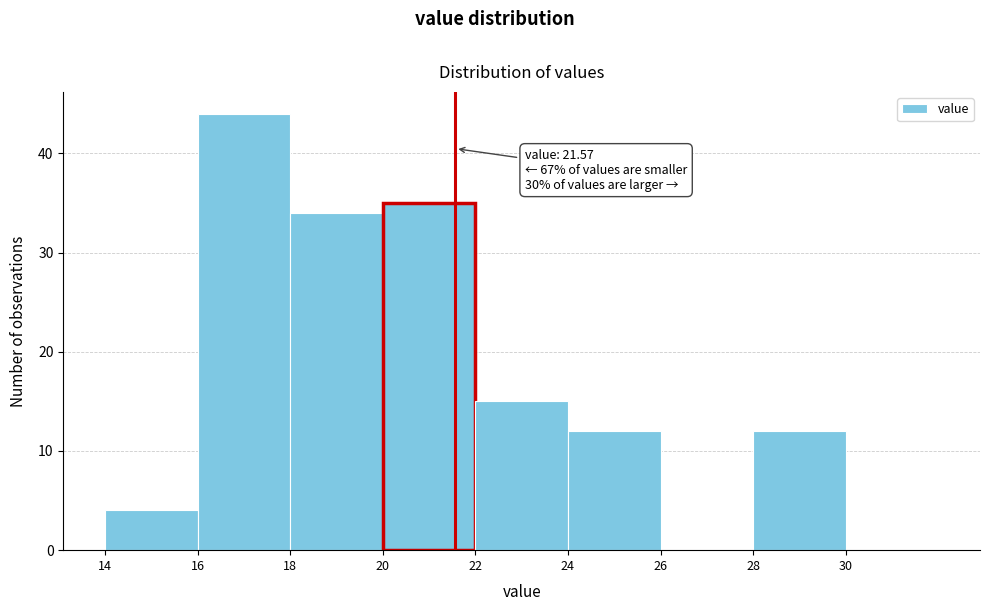

Which range on the x-axis has the tallest bar?

16 to 18